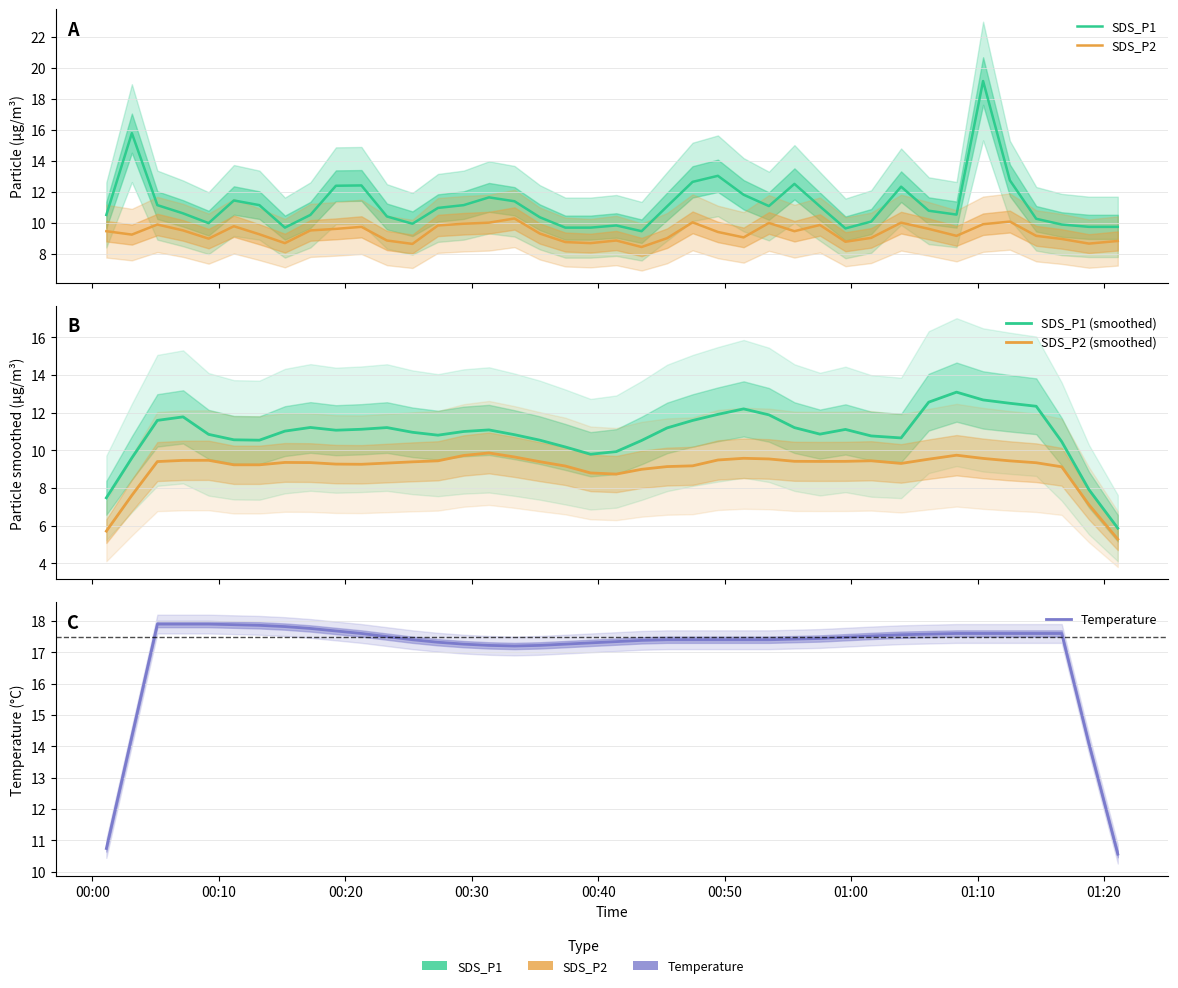

What is the difference between the maximum and minimum values in the SDS_P1 series?

9.7